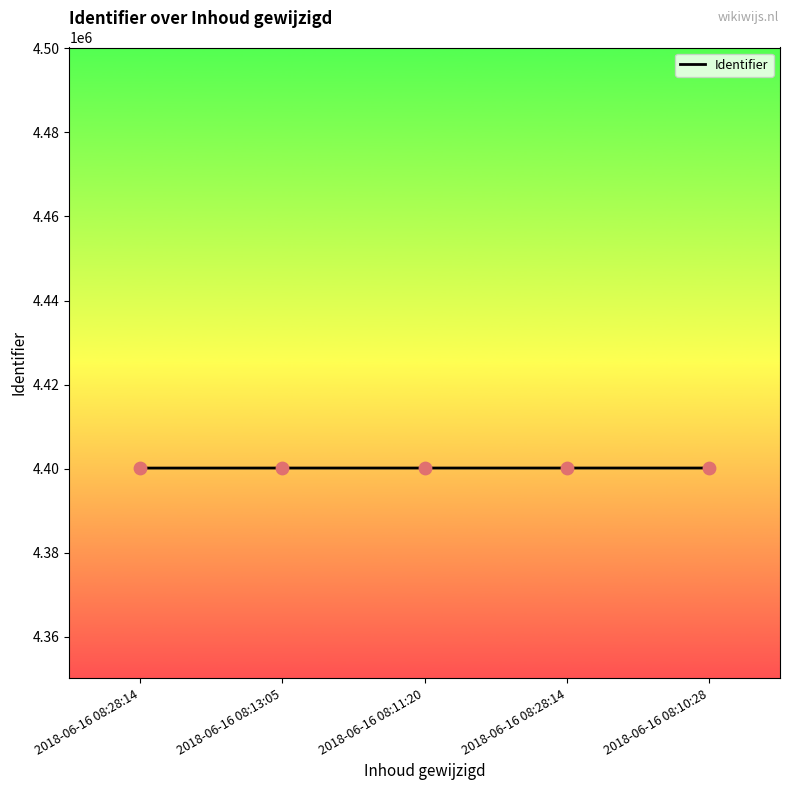

What is the change in value from 2018-06-16 08:13:05 to 2018-06-16 08:10:28?

+3